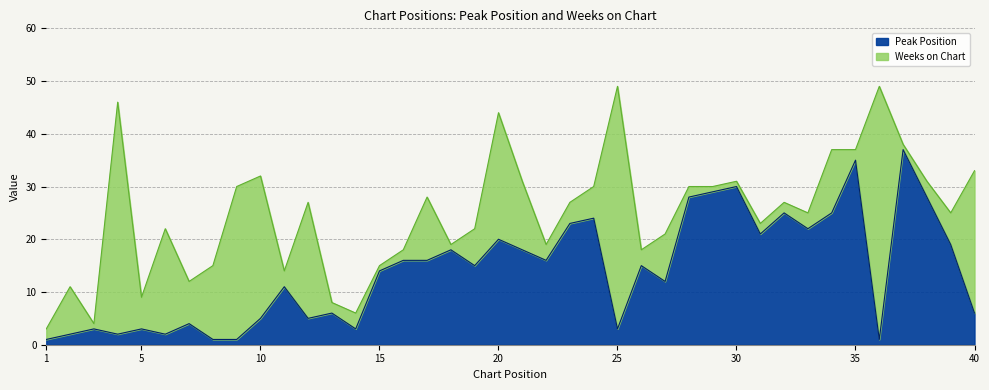

Rank the categories by value from lowest to highest.

1, 8, 9, 36, 2, 4, 6, 3, 5, 14, 25, 7, 10, 12, 13, 40, 11, 27, 15, 19, 26, 16, 17, 22, 18, 21, 39, 20, 31, 33, 23, 24, 32, 34, 28, 38, 29, 30, 35, 37